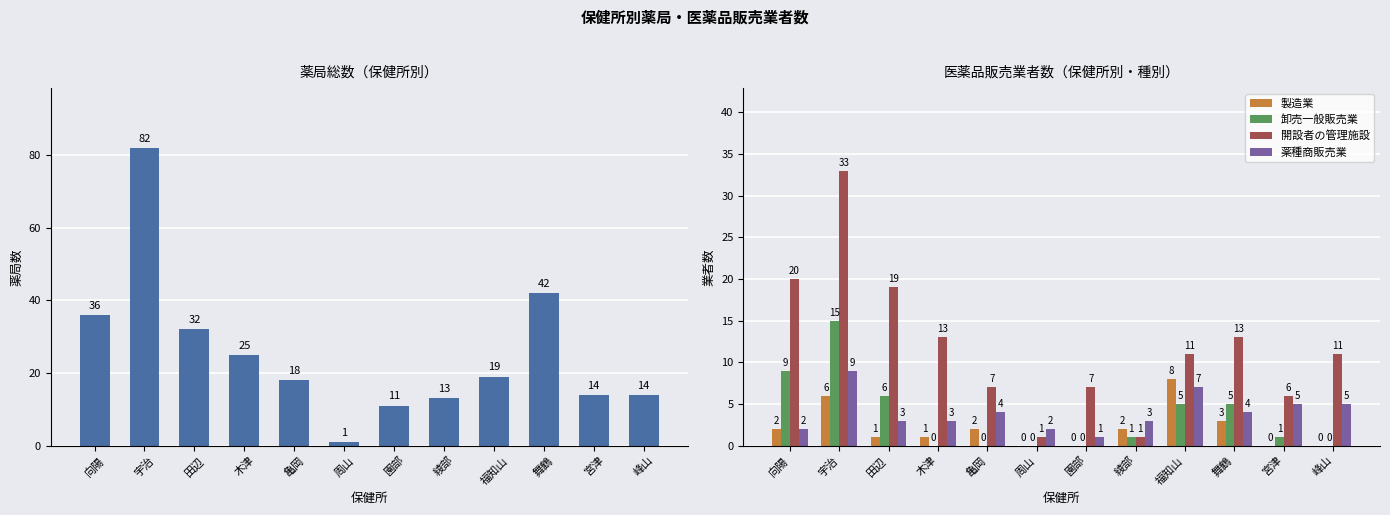

What is the total value across all series at 峰山?

30